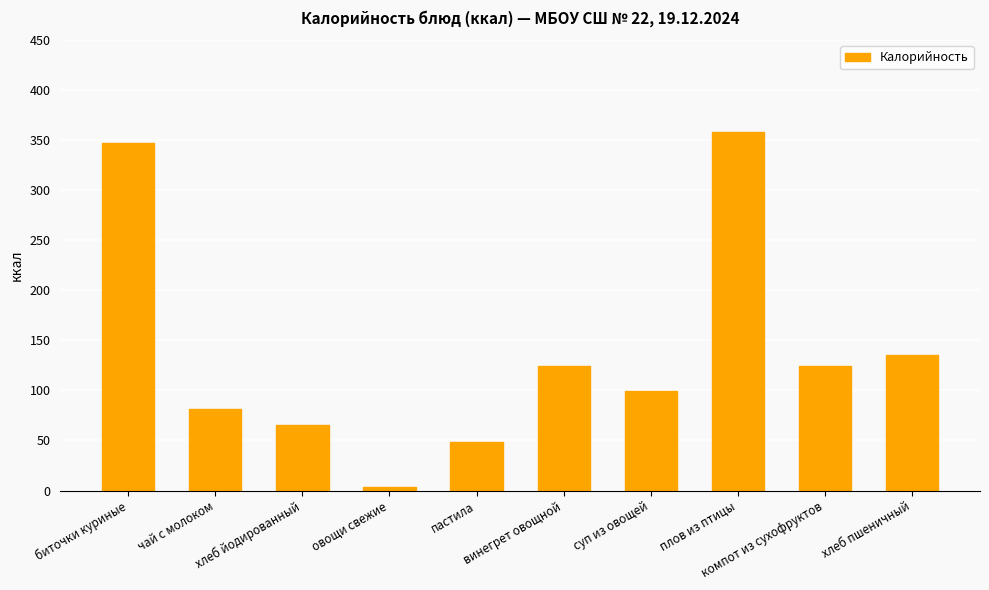

Reading right to left, transcribe all the data shown in this chart.

135.5	124.0	358.0	99.0	124.0	48.5	3.4	65.3	81.0	347.7